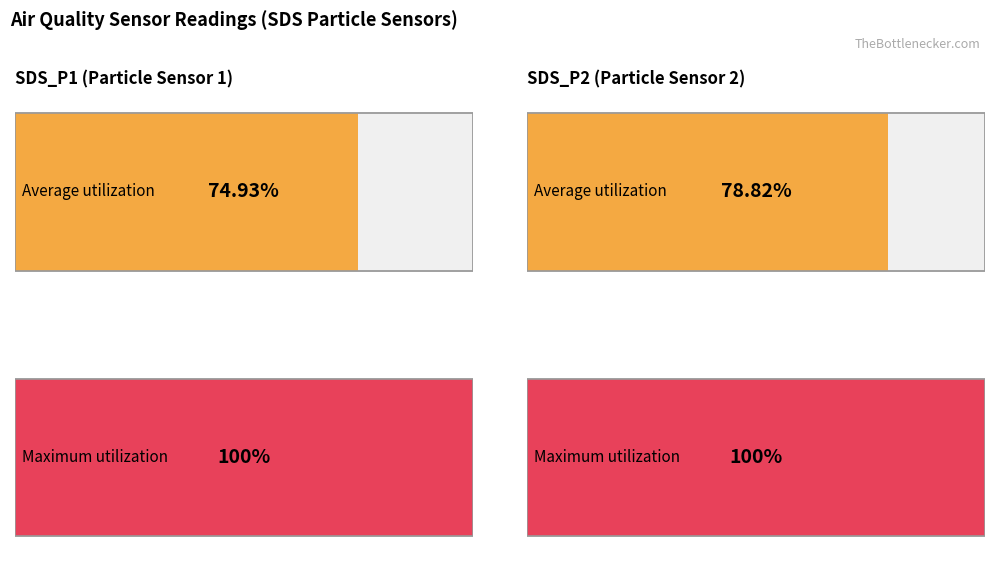

True or false: Average utilization has a value of 6.7 at SDS_P2.

False